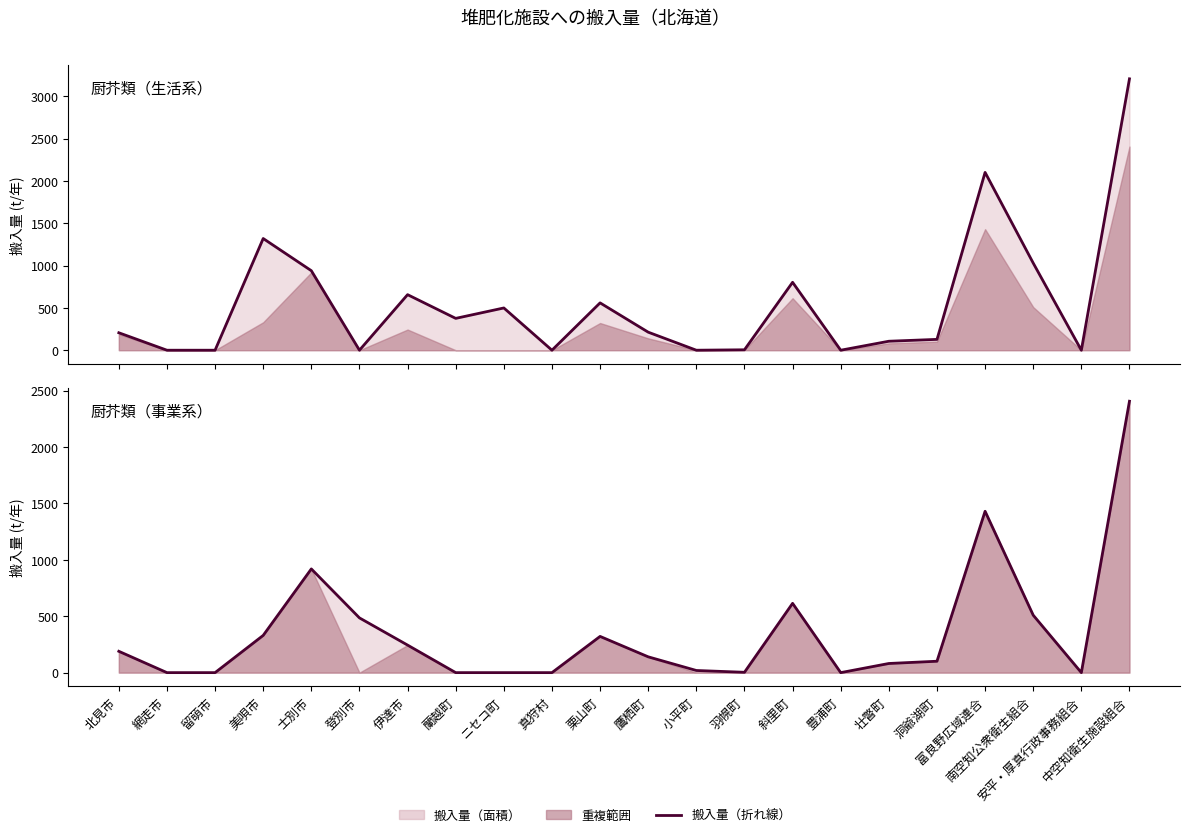

Rank the series at 安平・厚真行政事務組合 from highest to lowest value.

厨芥類（生活系）（中央値）, 厨芥類（事業系）（中央値）